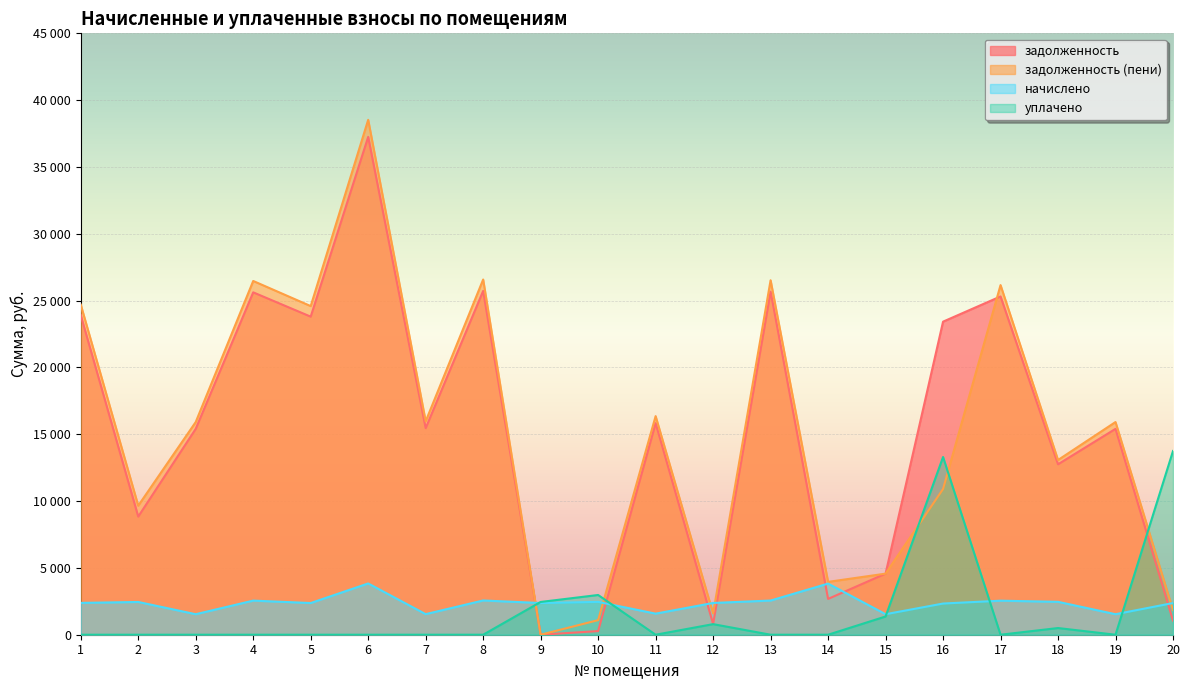

How many values in the задолженность series exceed 15457?

10